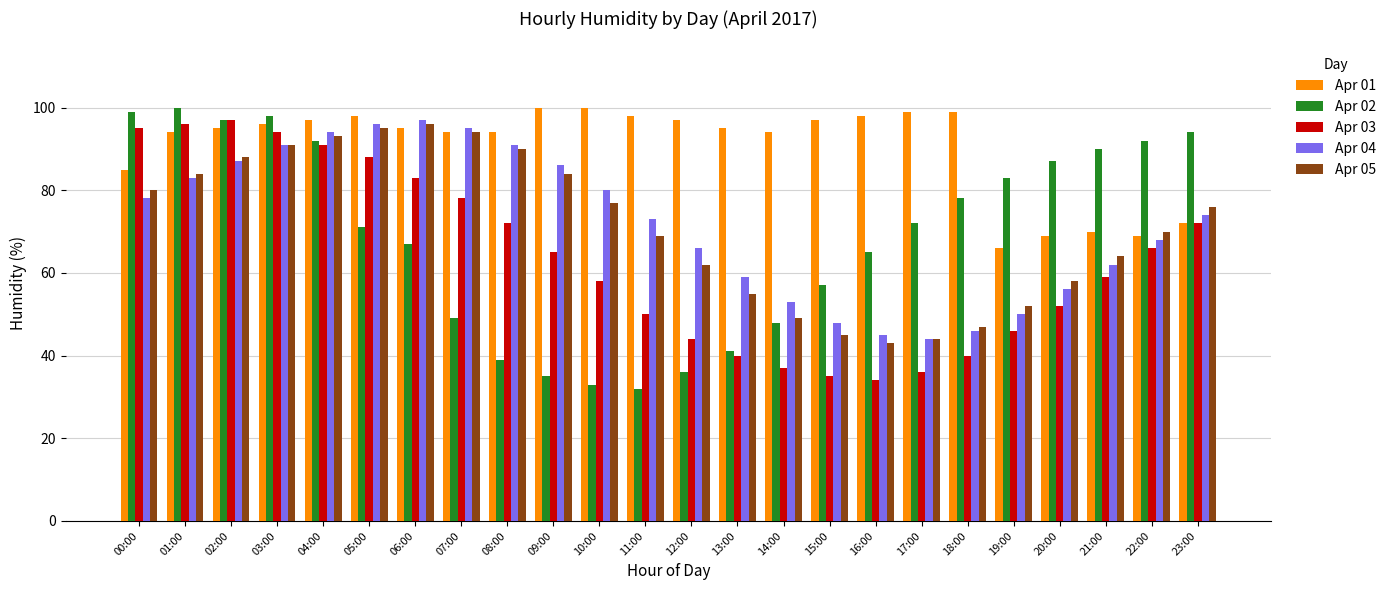

Is the value of Apr 01 at 01:00 greater than the value of Apr 04 at 00:00?

Yes